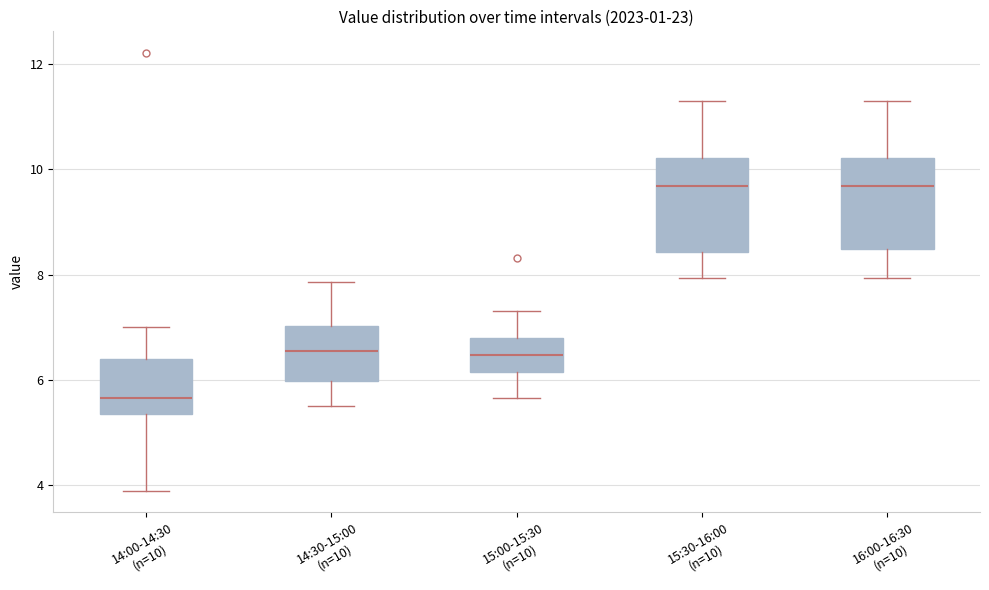

Reading left to right, transcribe this box plot: for each box, give where its median line is, the range the box spans, and where its two whiskers end, as read against the y-axis. The values are not printed on the chart, so give them approximately, as read against the axis.

14:00-14:30 (n=10): median 5.6, box 5.4 to 6.4, whiskers 4.0 to 7.0
14:30-15:00 (n=10): median 6.6, box 6.0 to 7.0, whiskers 5.6 to 7.8
15:00-15:30 (n=10): median 6.4, box 6.2 to 6.8, whiskers 5.6 to 7.4
15:30-16:00 (n=10): median 9.6, box 8.4 to 10.2, whiskers 8.0 to 11.4
16:00-16:30 (n=10): median 9.6, box 8.4 to 10.2, whiskers 8.0 to 11.4